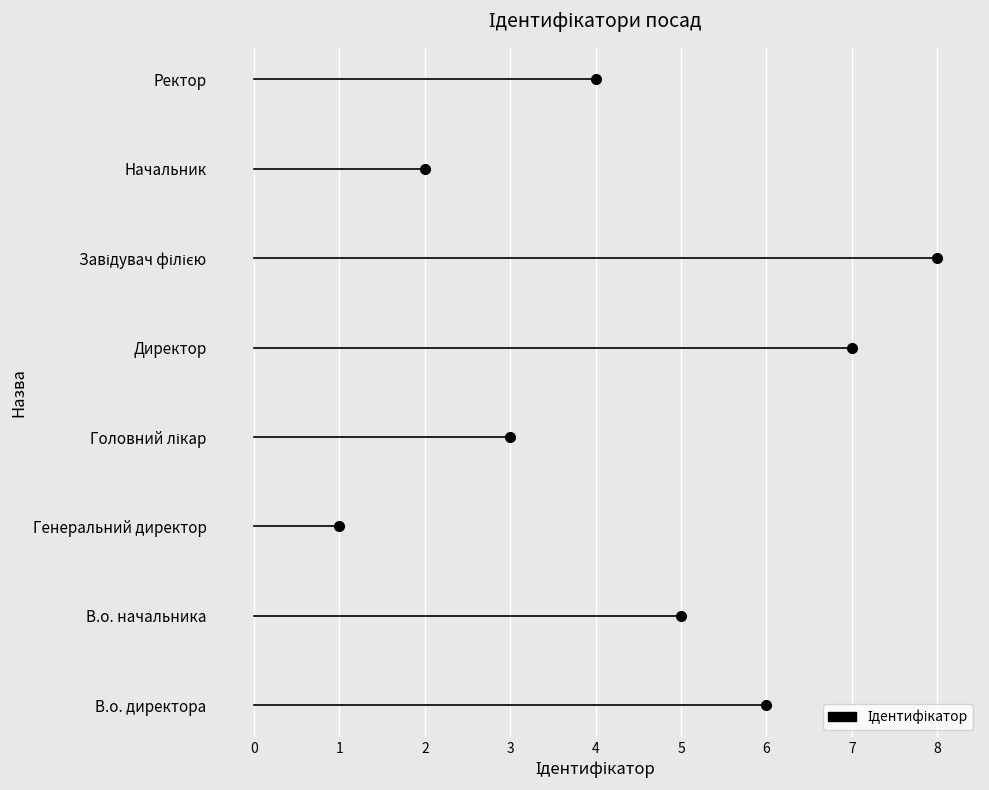

List the labels in order of value, largest first.

Завідувач філією, Директор, В.о. директора, В.о. начальника, Ректор, Головний лікар, Начальник, Генеральний директор